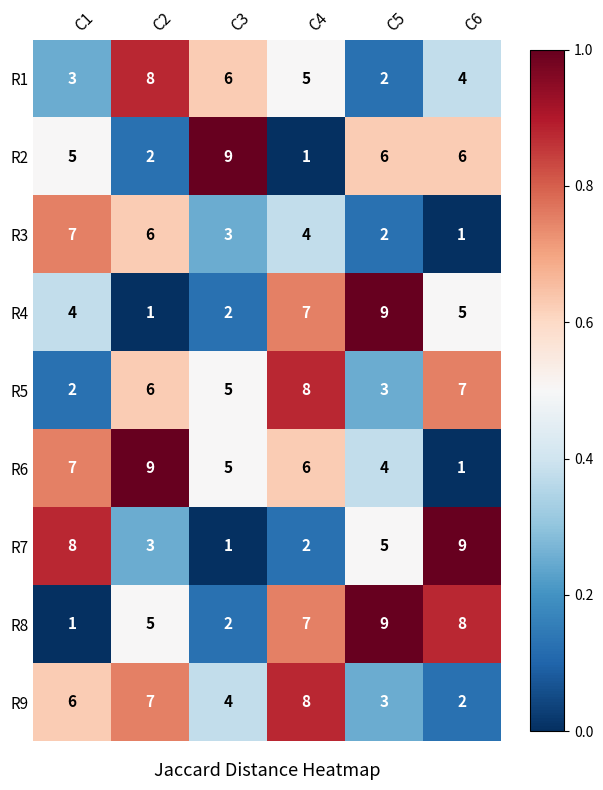

At which label is R4 closest to 5?

C6